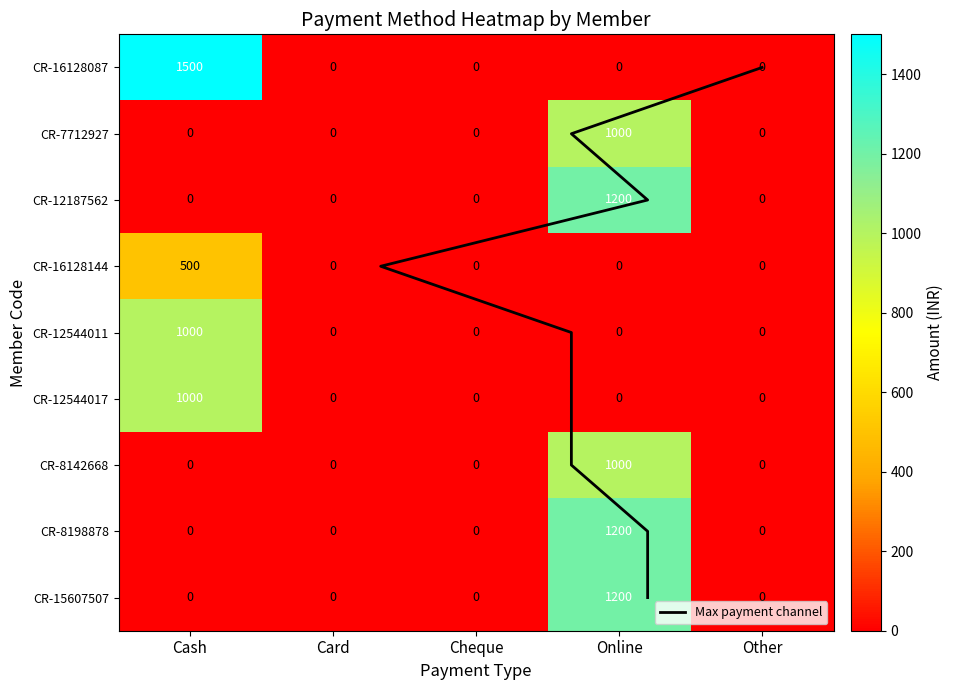

Where is CR-12544017 nearest to the value 500?

Cash